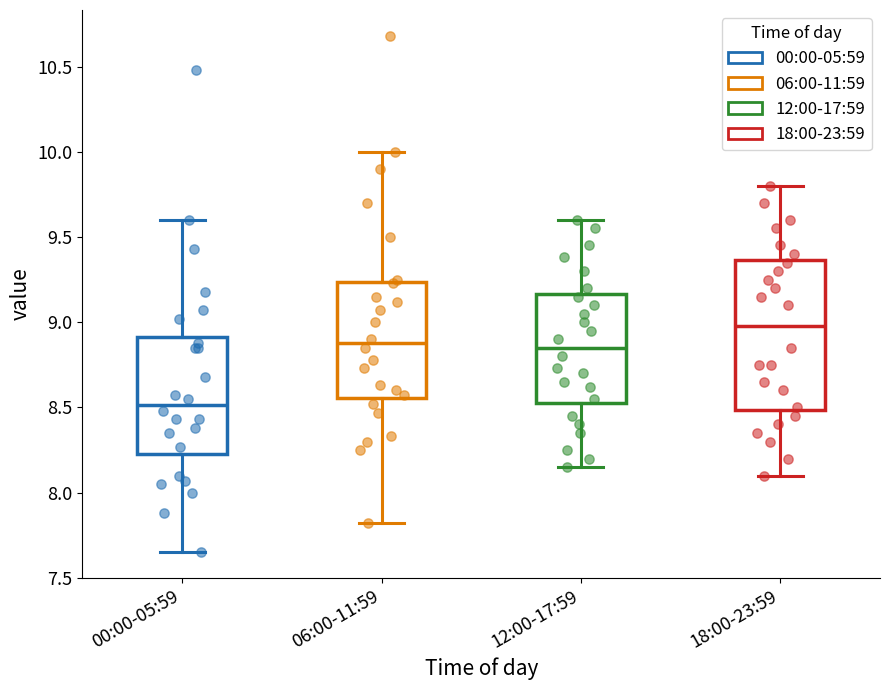

Which box is the tallest, from its lower edge to its upper edge?

18:00-23:59